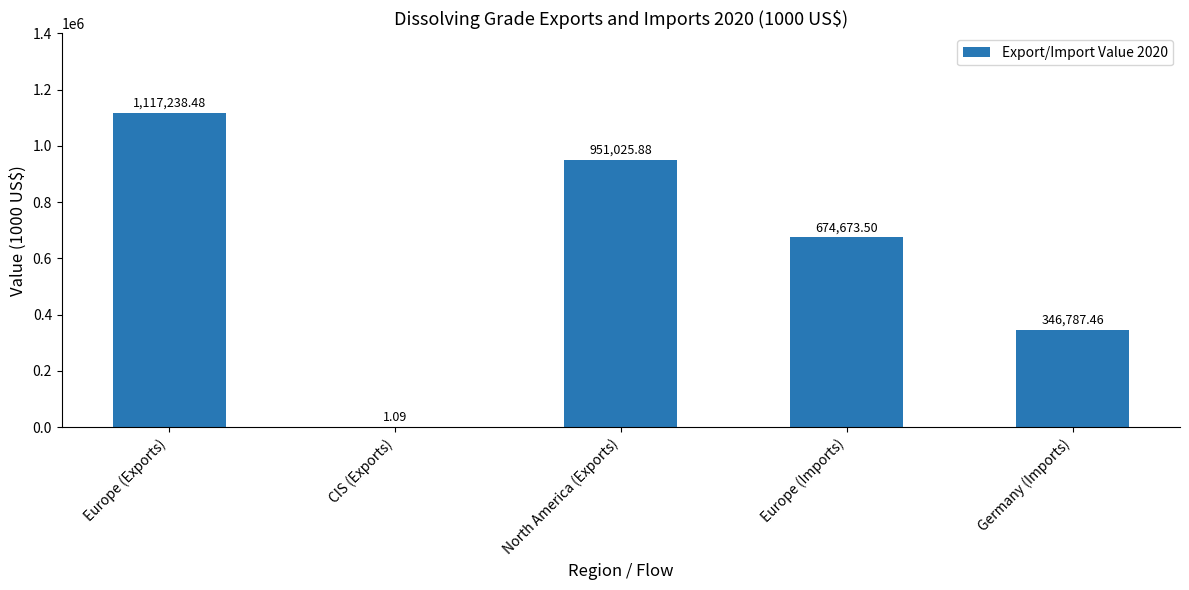

What is the sum of the values at Europe (Exports) and Europe (Imports)?

1791912.0